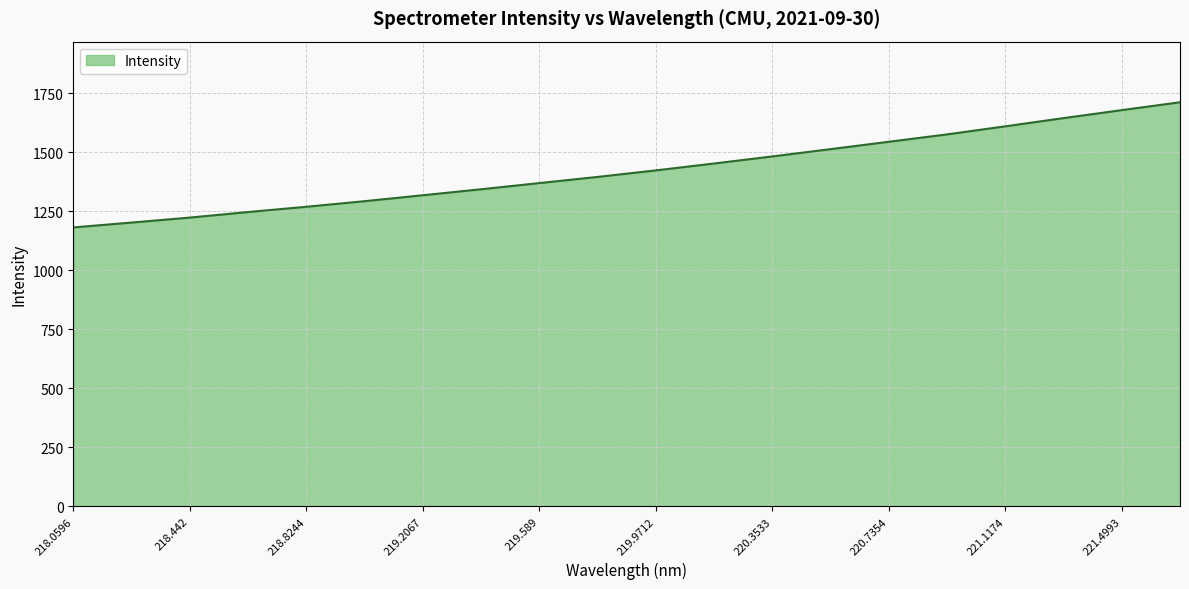

What is the smallest value displayed?

1182.1